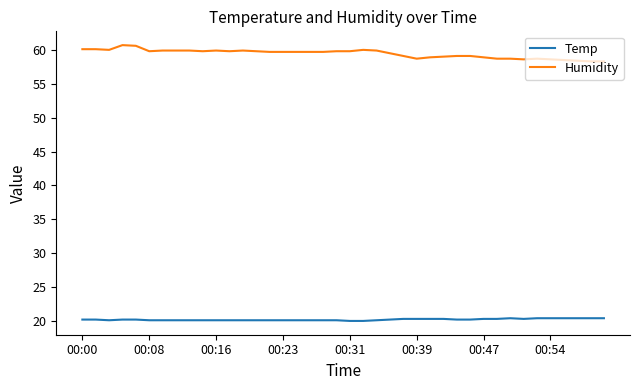

Which series has the largest total across all categories?

Humidity